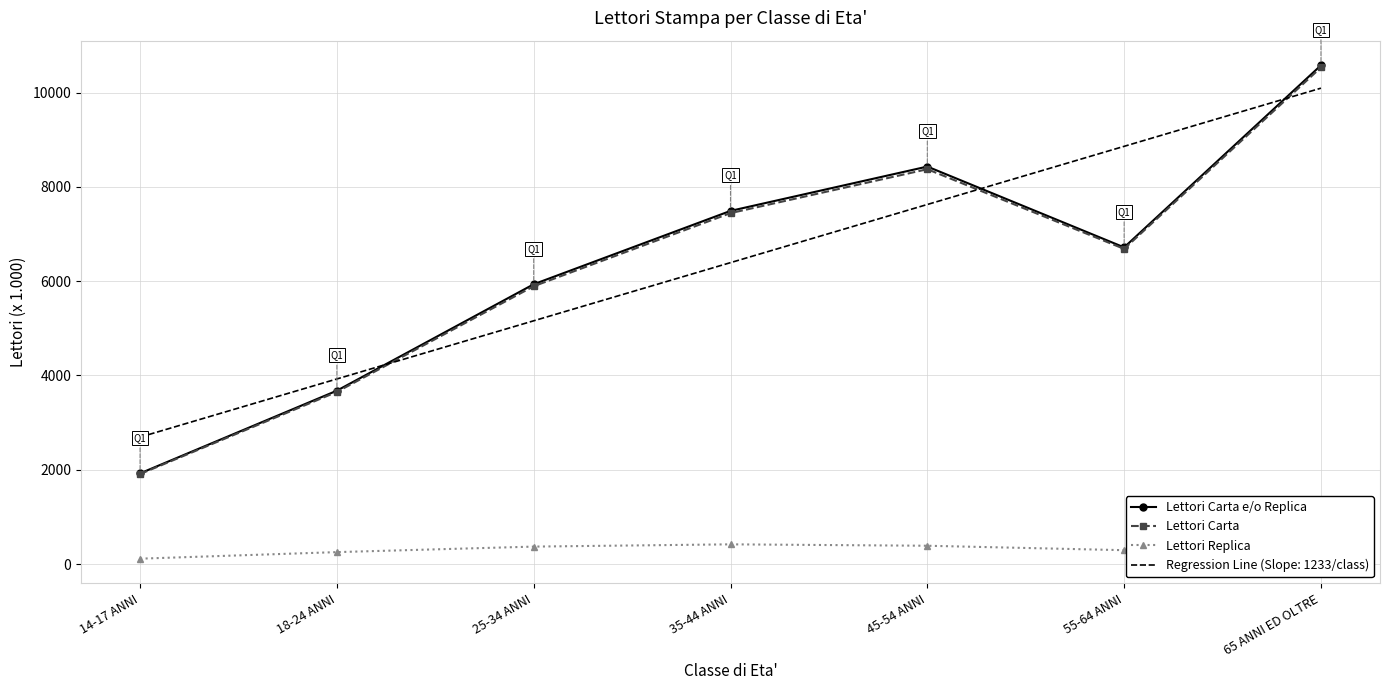

The value of Lettori Carta e/o Replica at 65 ANNI ED OLTRE is 6079.7. True or false?

False